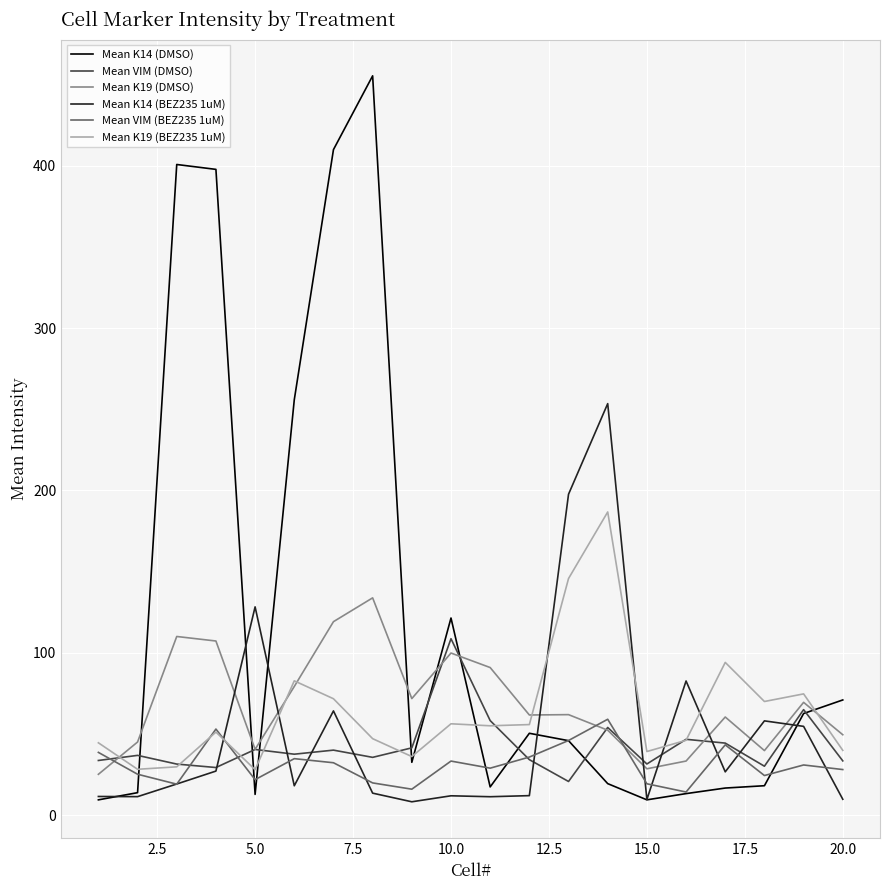

At how many categories does at least one series exceed 190?

7